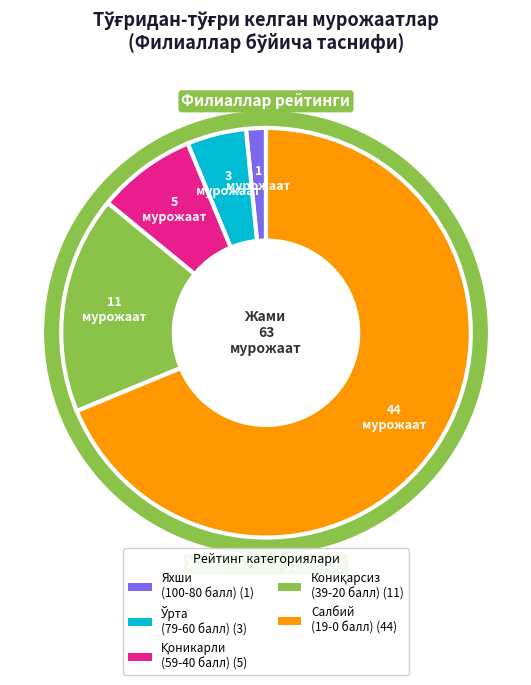

Is there any slice that represents more than half of the pie?

No